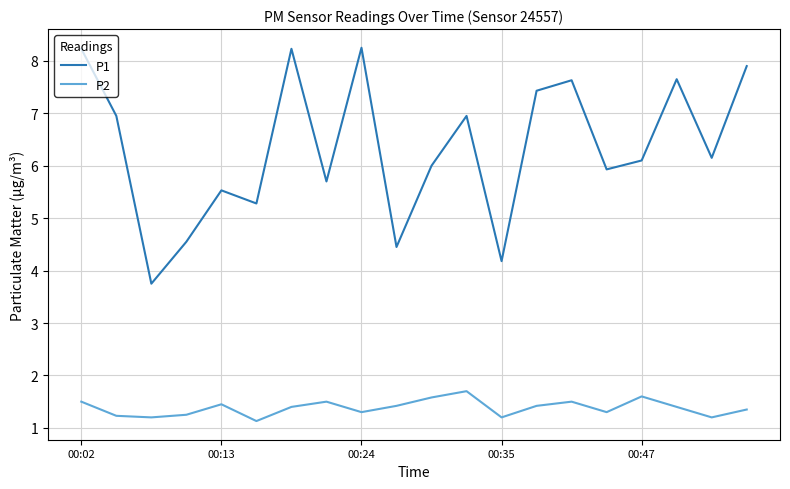

How many lines are shown in the chart?

2